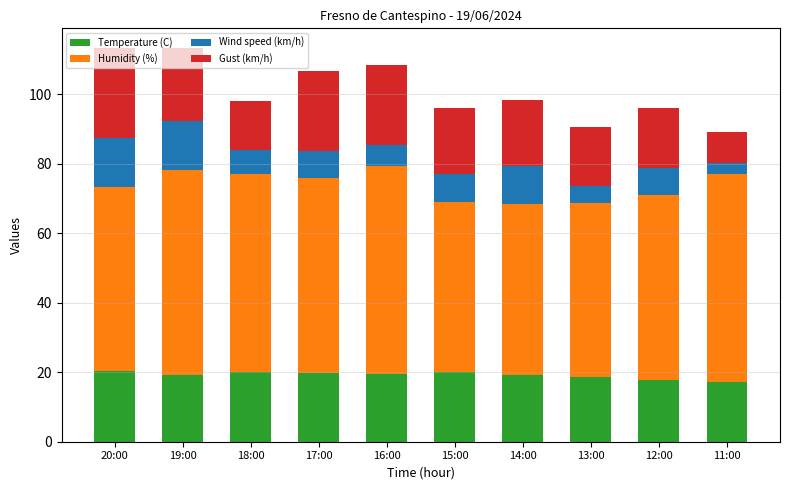

What is the sum of all Temperature (C) values?

191.7